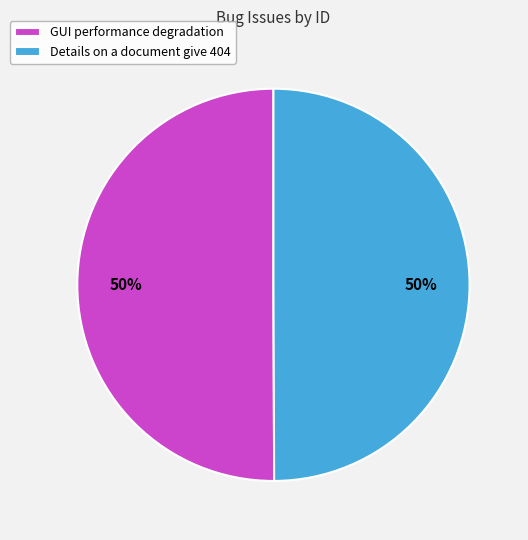

Is the sum of Details on a document give 404 and GUI performance degradation greater than half?

Yes